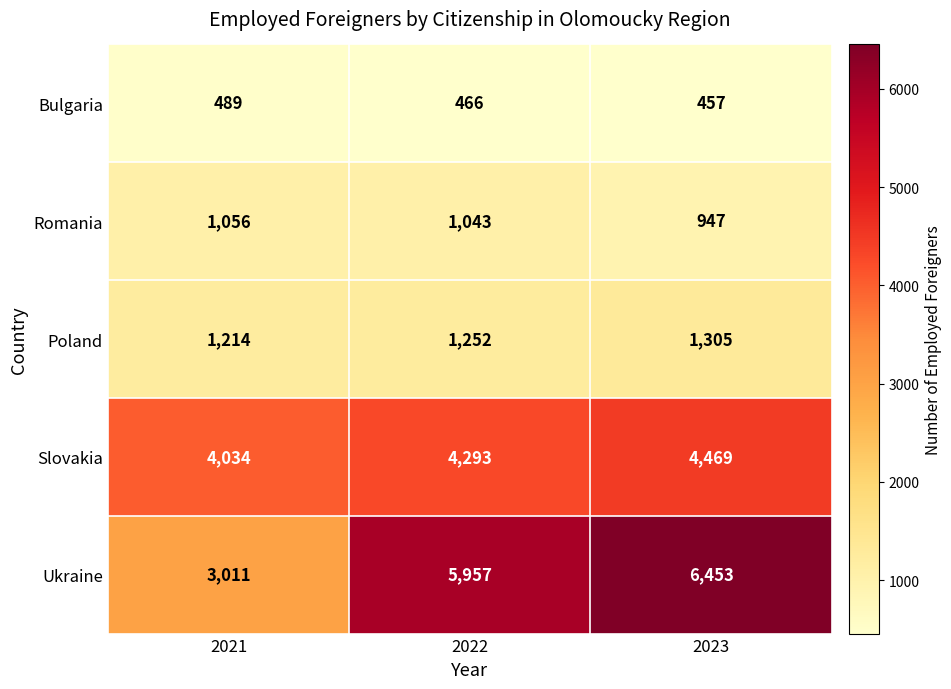

Reading left to right, extract all data points from this chart.

Bulgaria: 2021=489	2022=466	2023=457
Romania: 2021=1056	2022=1043	2023=947
Poland: 2021=1214	2022=1252	2023=1305
Slovakia: 2021=4034	2022=4293	2023=4469
Ukraine: 2021=3011	2022=5957	2023=6453